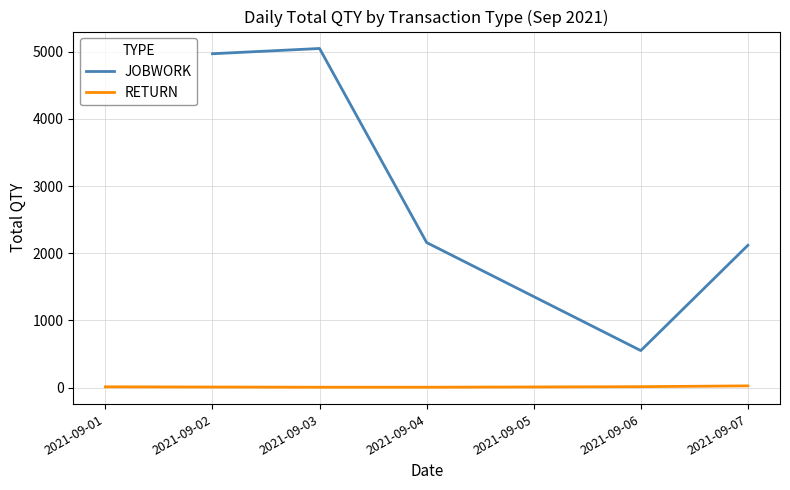

What are all the series names shown in the legend?

JOBWORK, RETURN